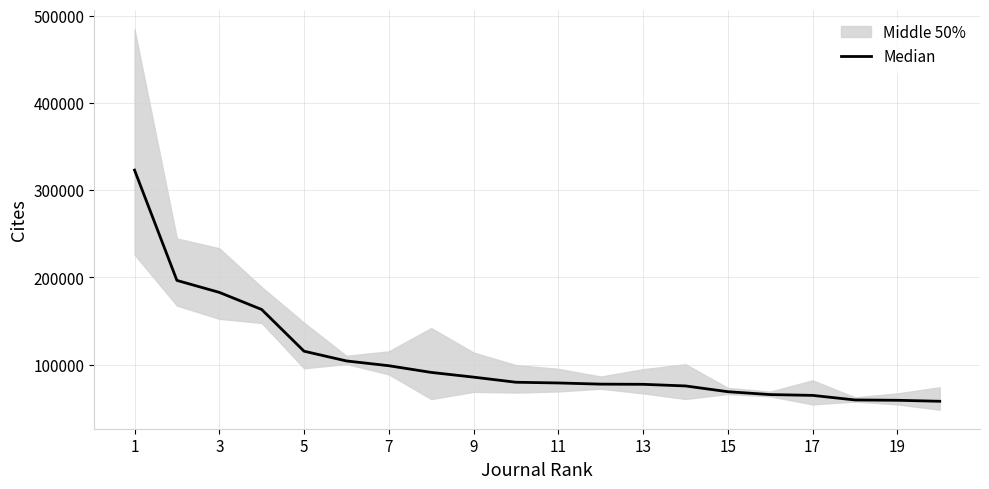

Which has a higher value, 13 or 15?

13